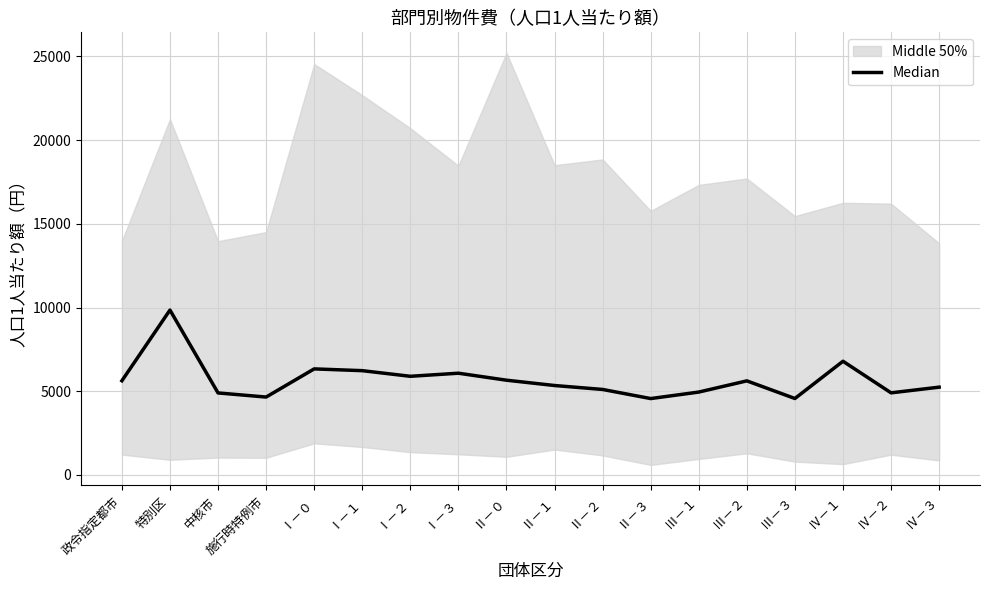

What is the maximum value shown in the chart?

9852.5